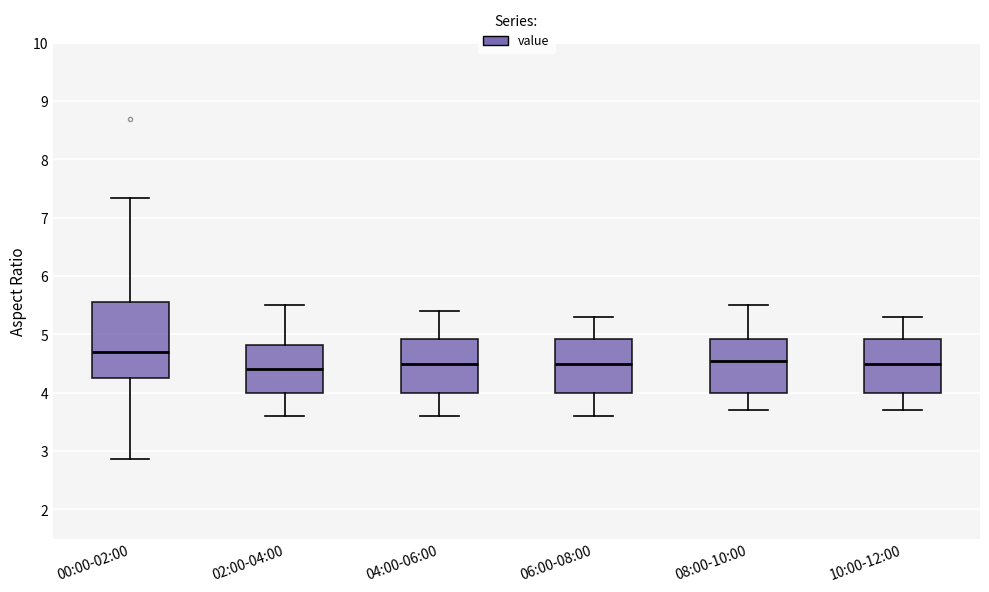

Where is the upper edge of the box for 10:00-12:00 on the y-axis? The values are not printed on the chart, so give them approximately, as read against the axis.

4.9